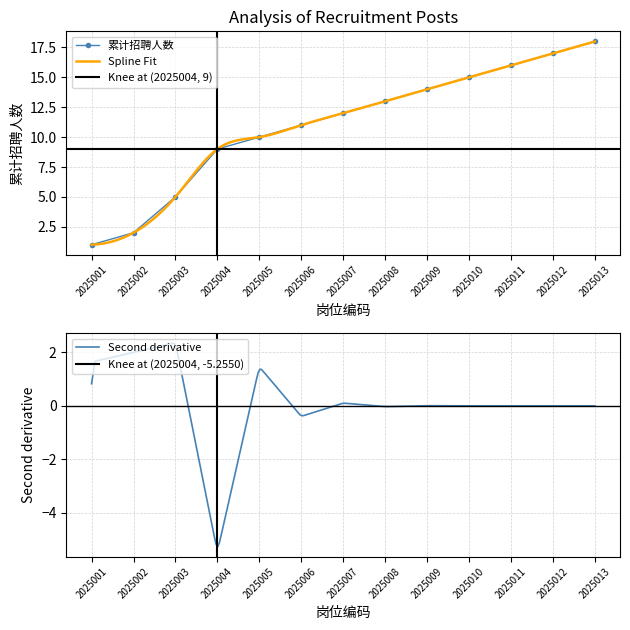

How many values in the 累计招聘人数 series are below 12?

6